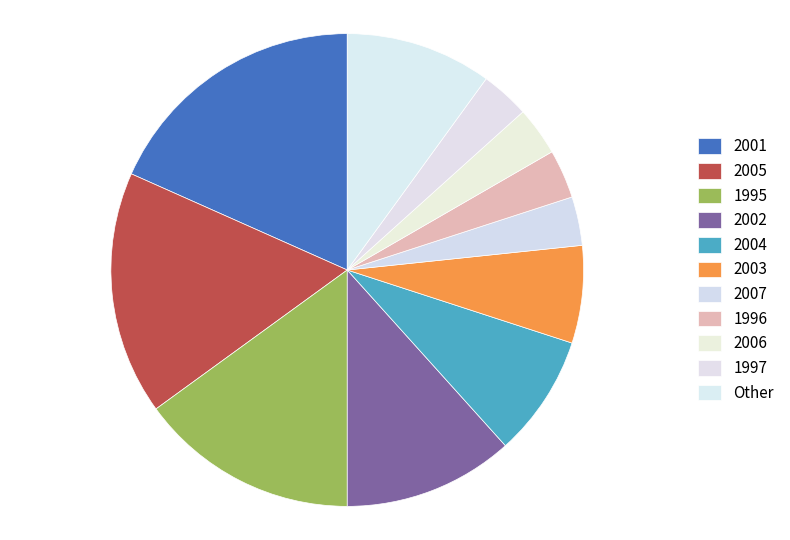

How many segments does this pie chart have?

11